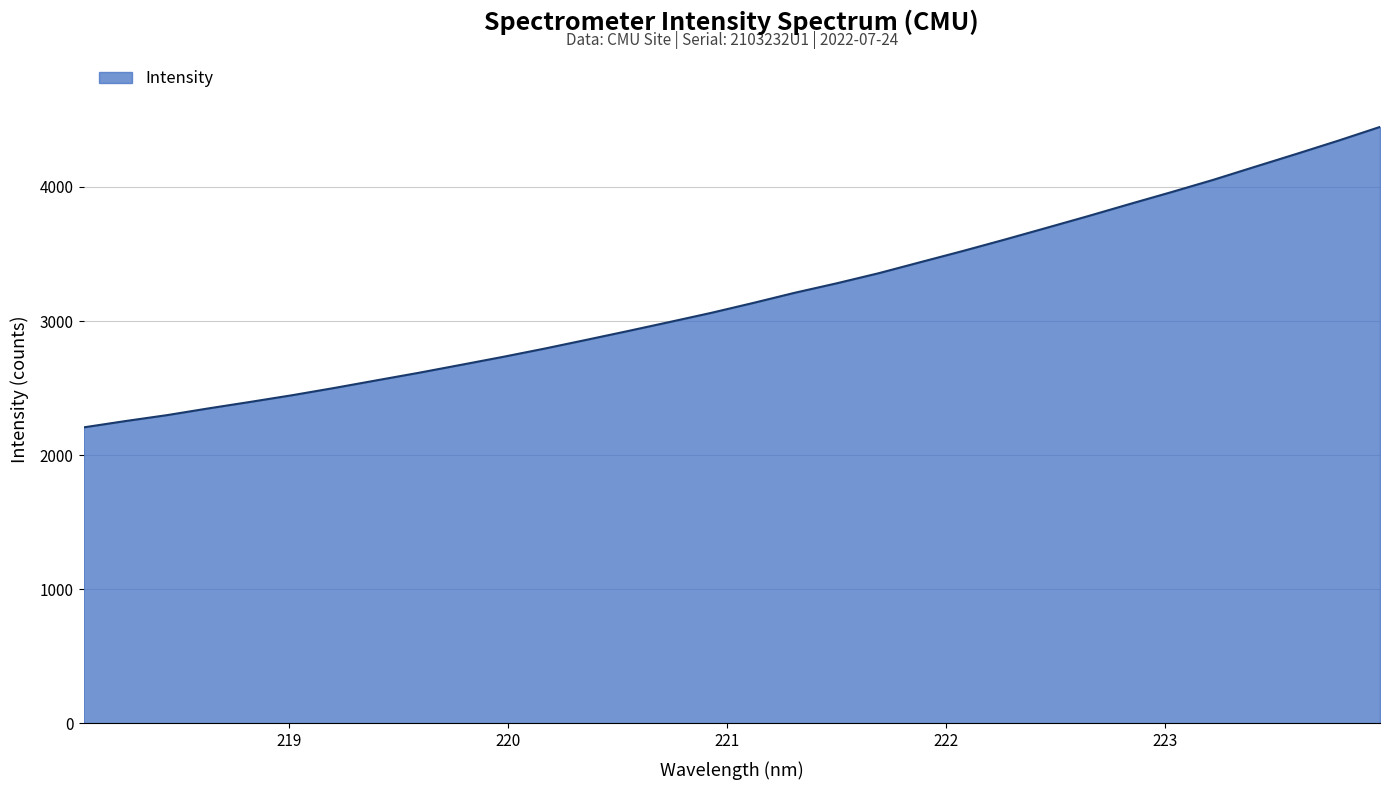

What is the minimum value shown in the chart?

2207.4